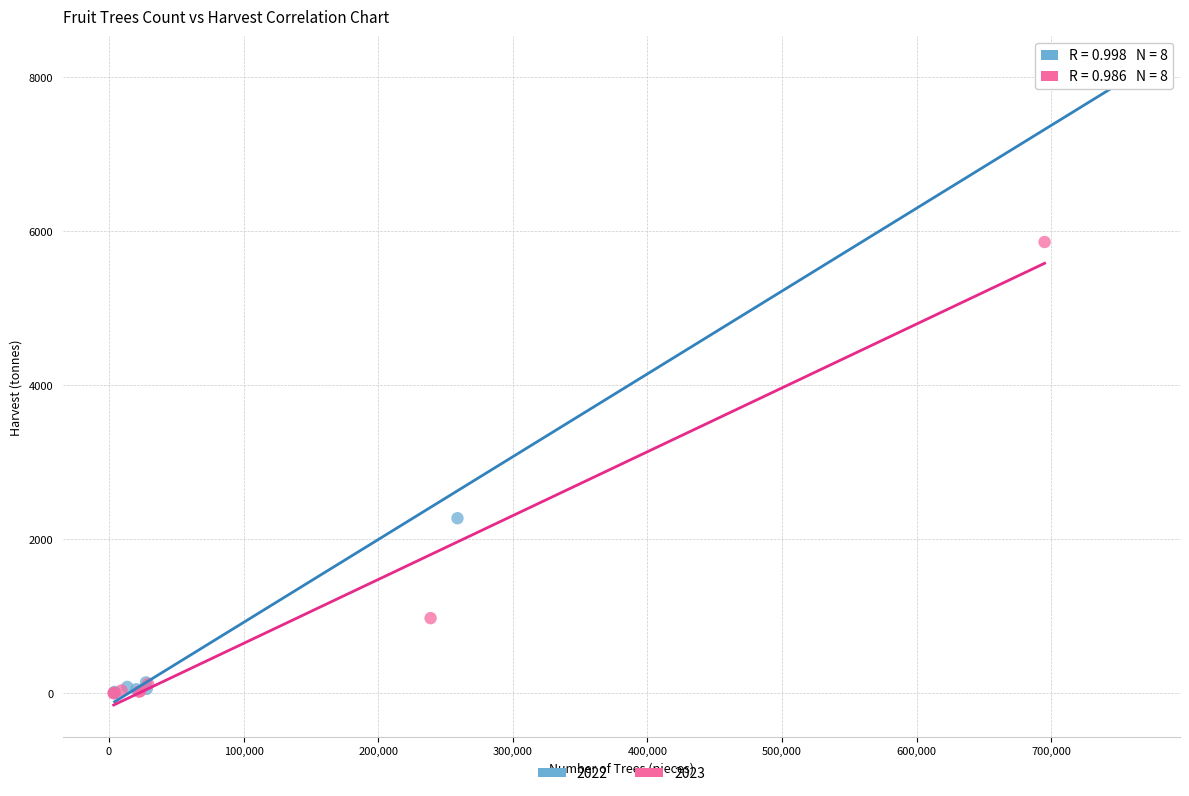

Which series has the widest spread of Y values?

2022